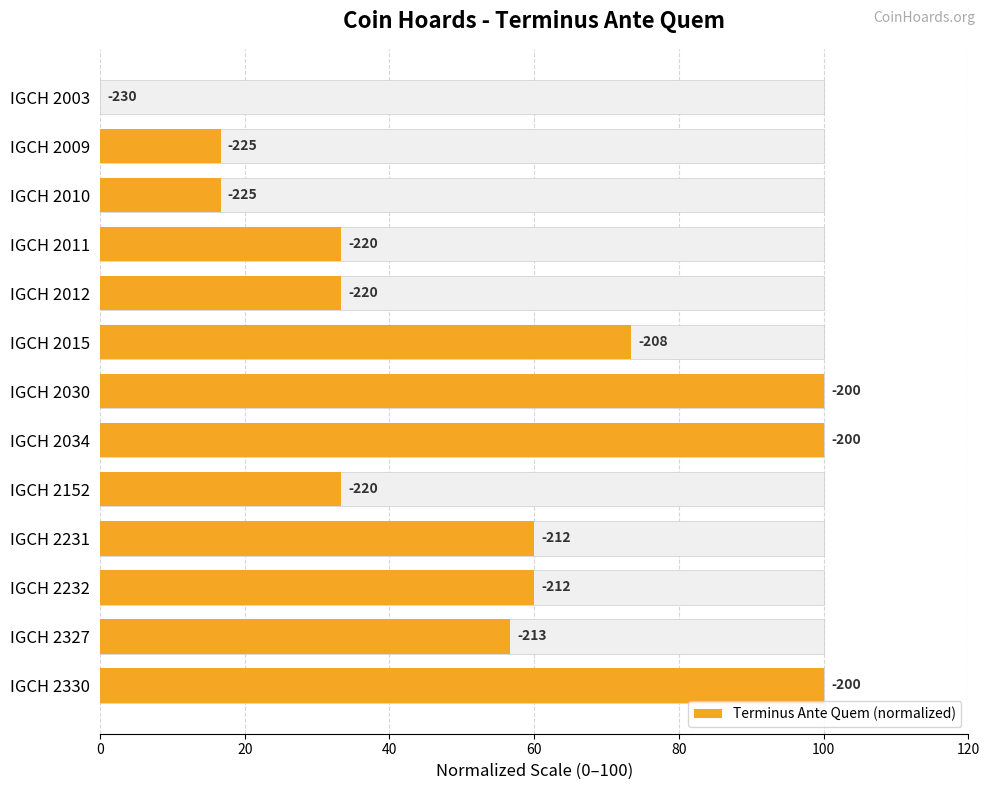

The chart shows a value of 23.5 at IGCH 2010. True or false?

False